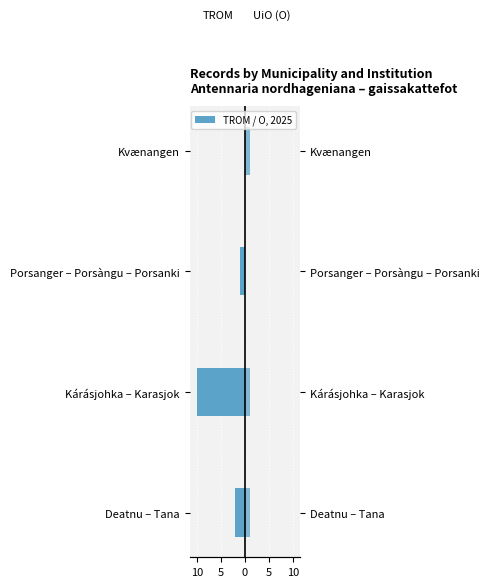

How many groups of bars are there?

4